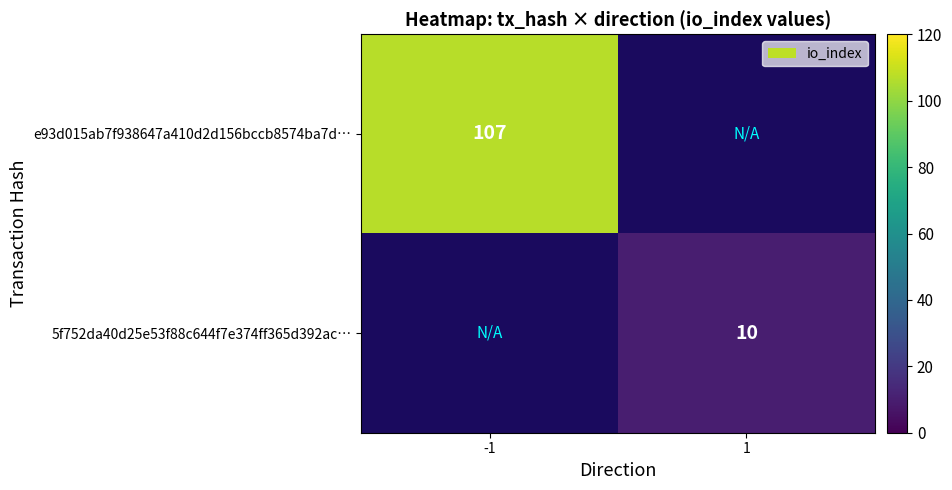

Is it true that 5f752da40d25e53f88c644f7e374ff365d392ac… equals 10 at 1?

True